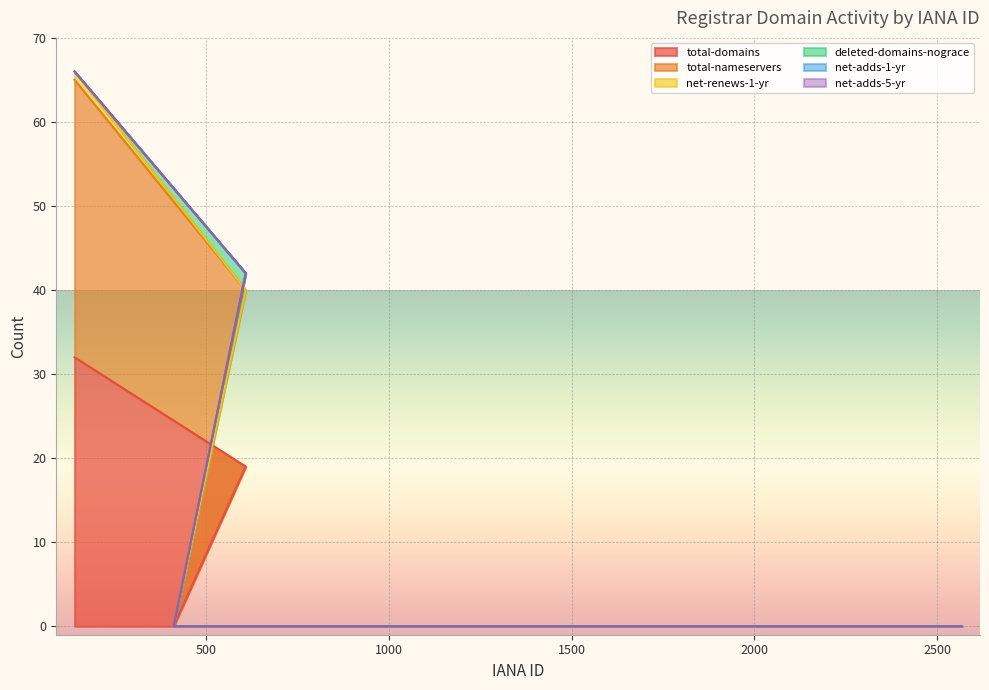

True or false: deleted-domains-nograce and total-nameservers intersect in this chart.

False